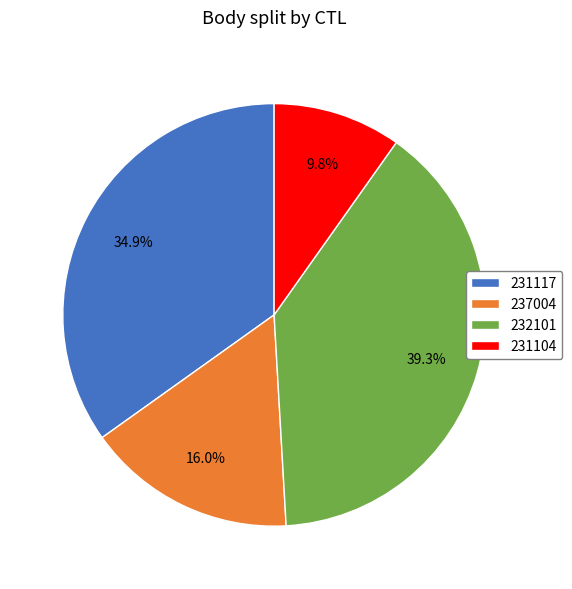

Which category has the biggest portion of the pie?

232101